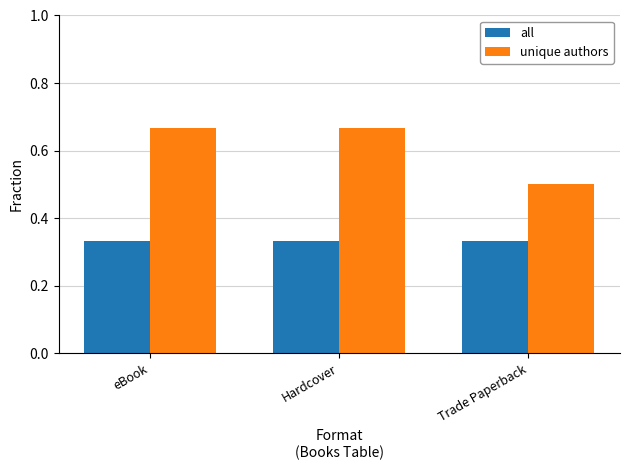

Rank the series by their average value, from lowest to highest.

all, unique authors